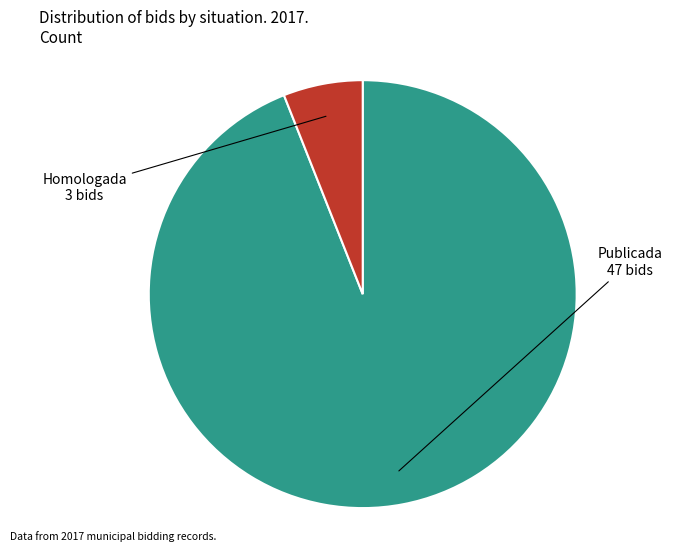

Is the sum of Publicada and Homologada greater than half?

Yes